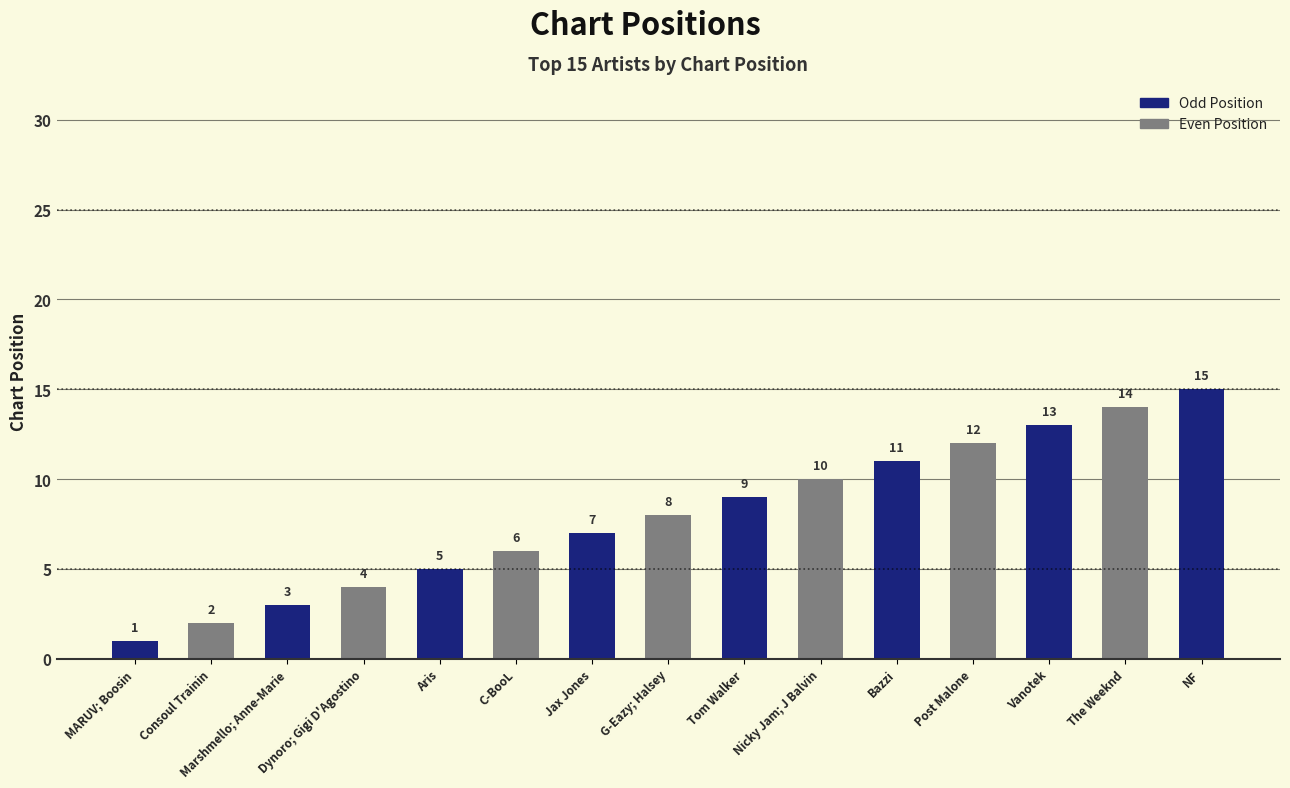

Where is the data nearest to the value 8?

G-Eazy; Halsey